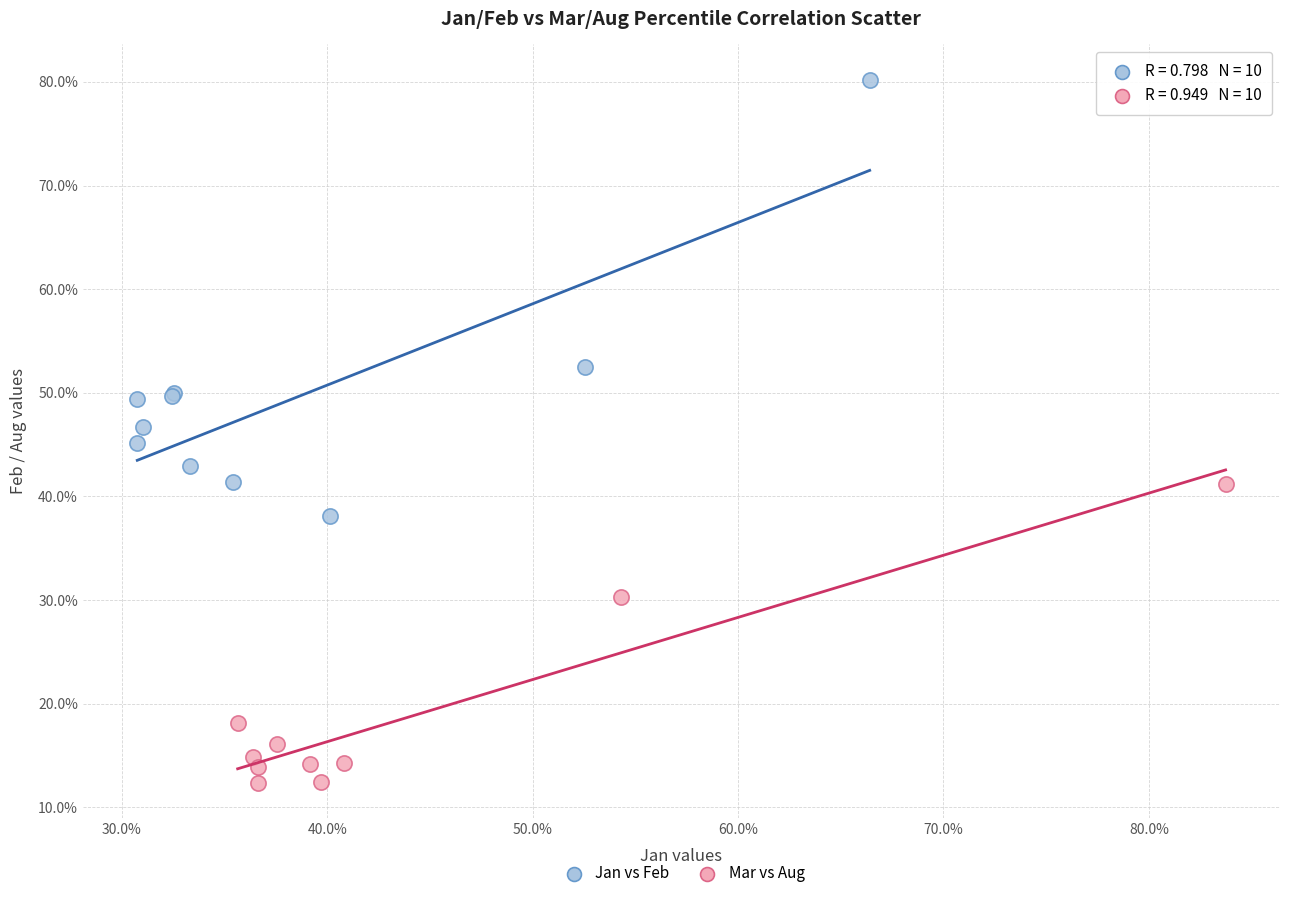

Which series reaches the minimum Y coordinate?

Mar vs Aug